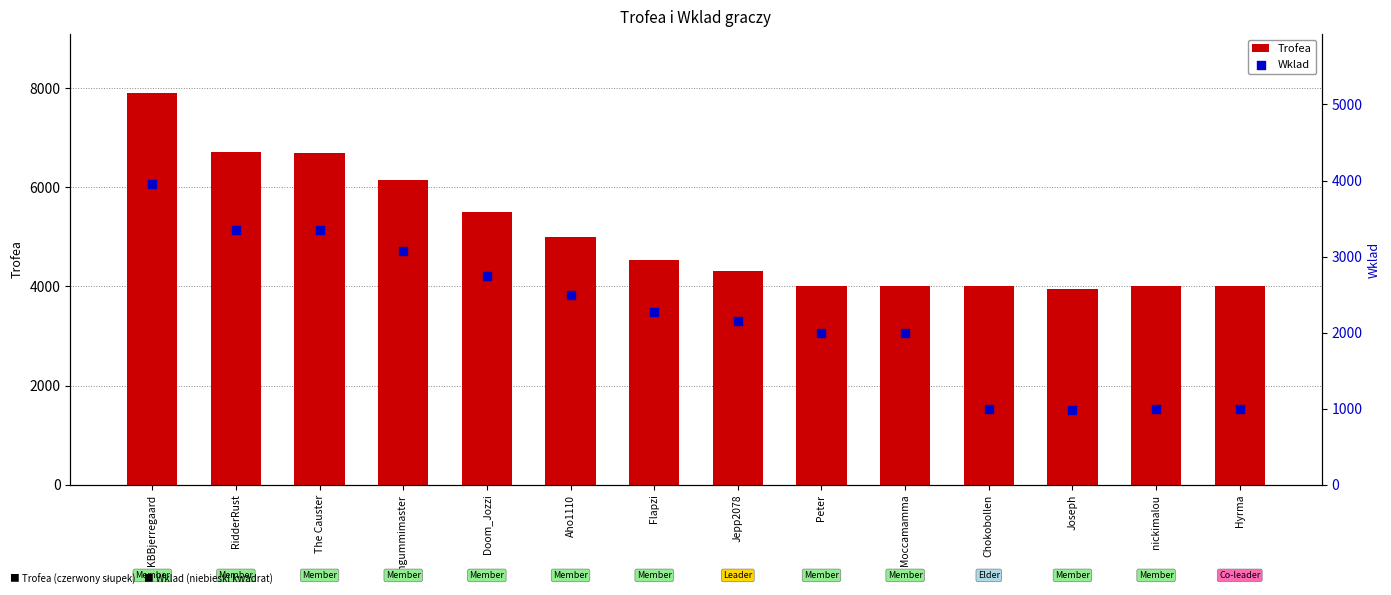

Which series contains the lowest Y value?

Wklad